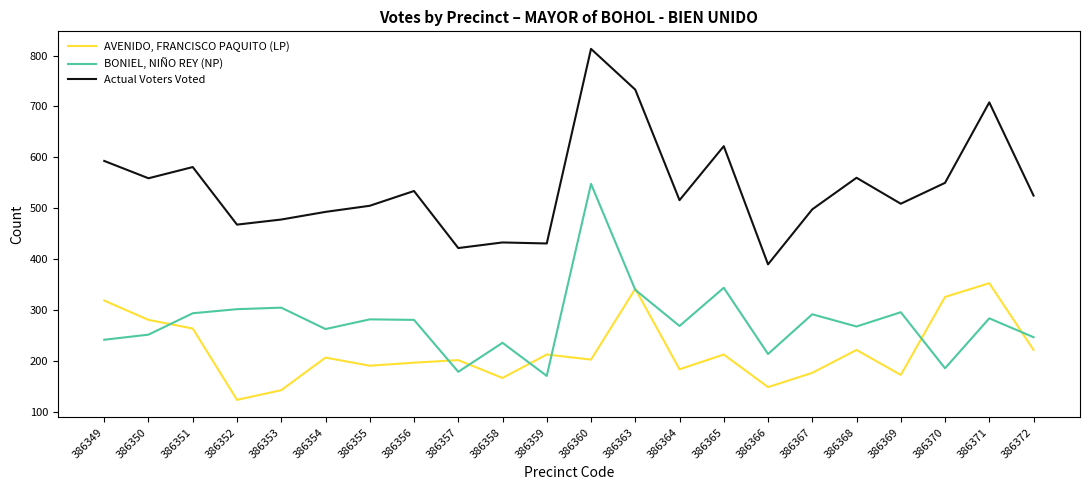

In BONIEL, NIÑO REY (NP), how many points are lower than both neighbors (excluding endpoints)?

7